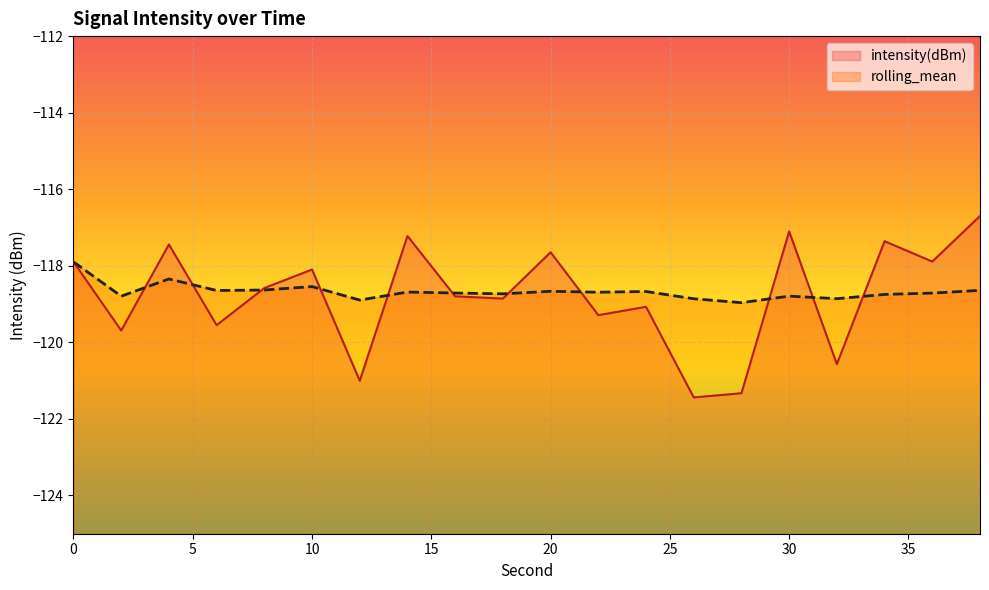

The value of rolling_mean at 32 is -213.4. True or false?

False